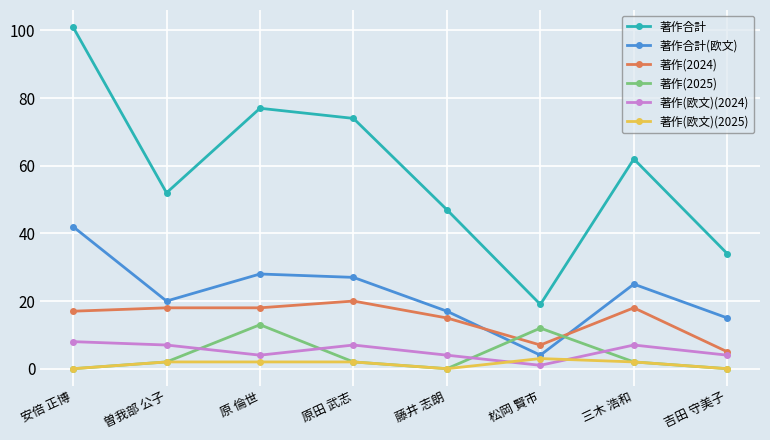

What is the label of the 2nd point from the left?

曽我部 公子